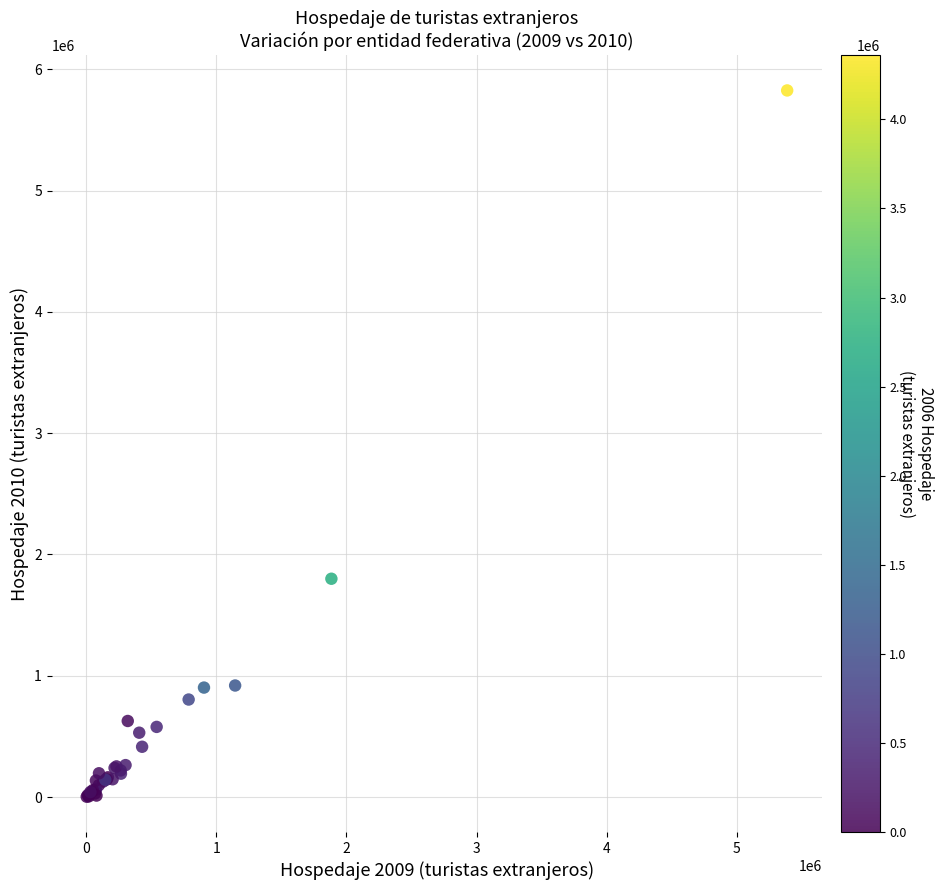

What Y value in the scatter plot is closest to 2914611?

1799957.0